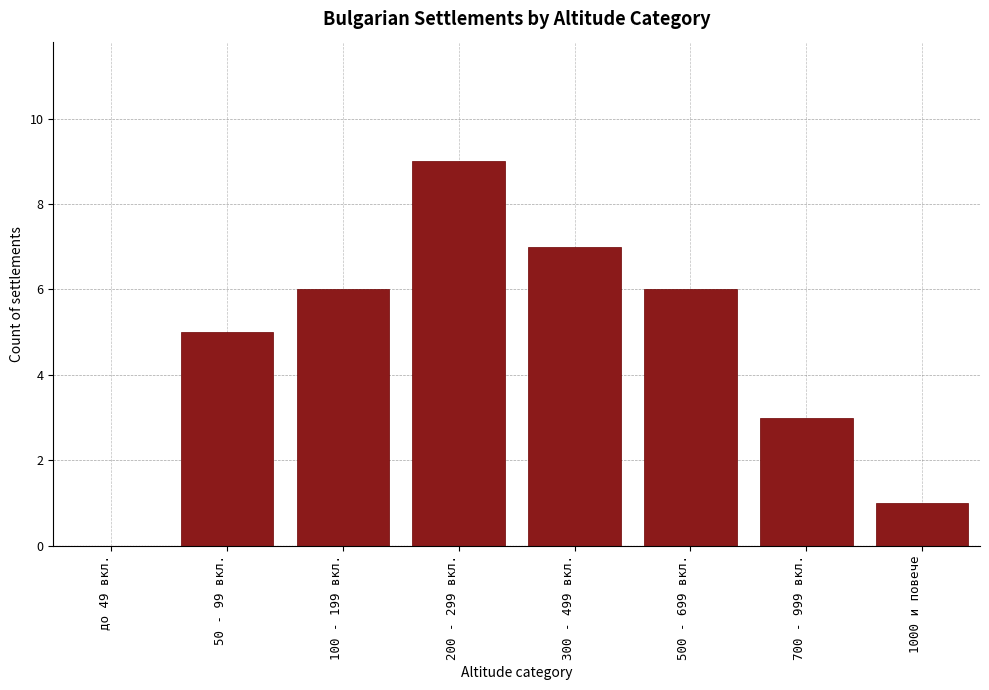

Reading left to right, transcribe all the data shown in this chart.

до 49 вкл.=0	50 - 99 вкл.=5	100 - 199 вкл.=6	200 - 299 вкл.=9	300 - 499 вкл.=7	500 - 699 вкл.=6	700 - 999 вкл.=3	1000 и повече=1